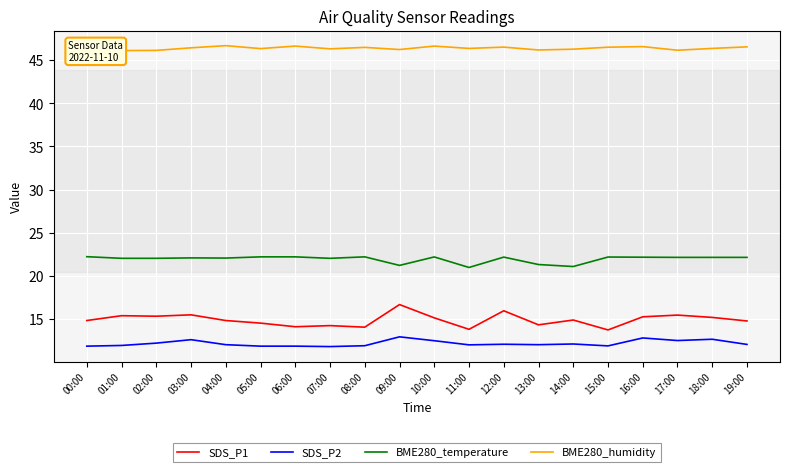

Is the value of BME280_temperature at 11:00 greater than the value of BME280_humidity at 07:00?

No